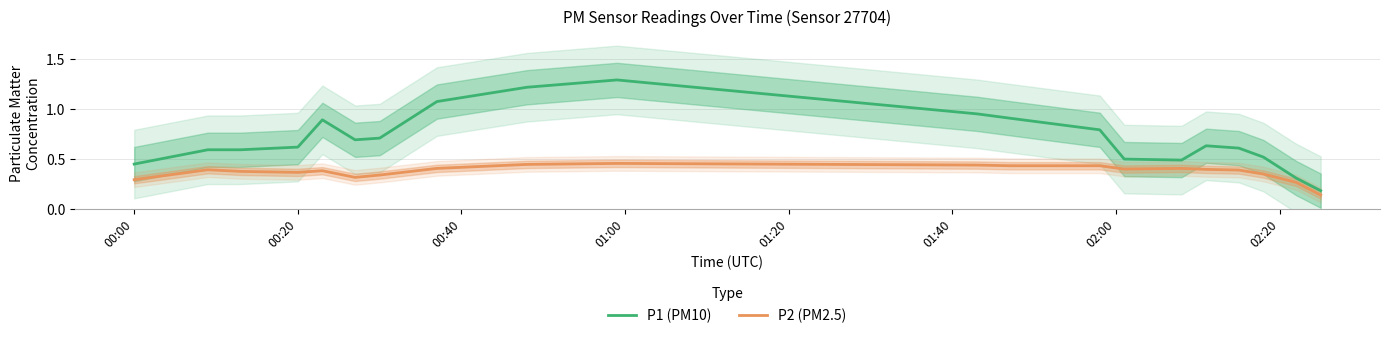

At how many categories does at least one series exceed 0?

20